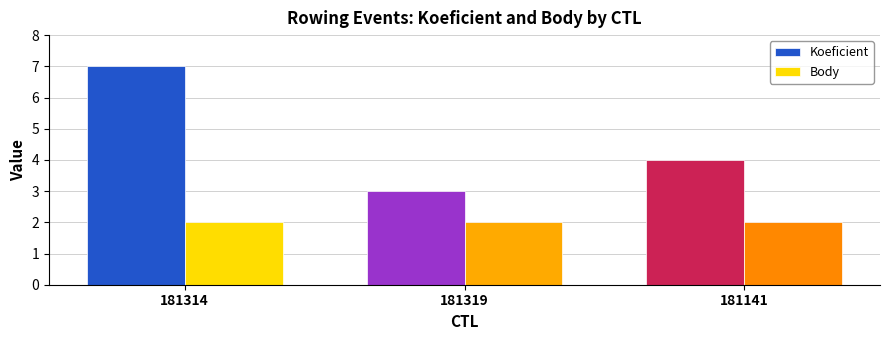

Is the value of Koeficient at 181314 greater than the value of Body at 181141?

Yes